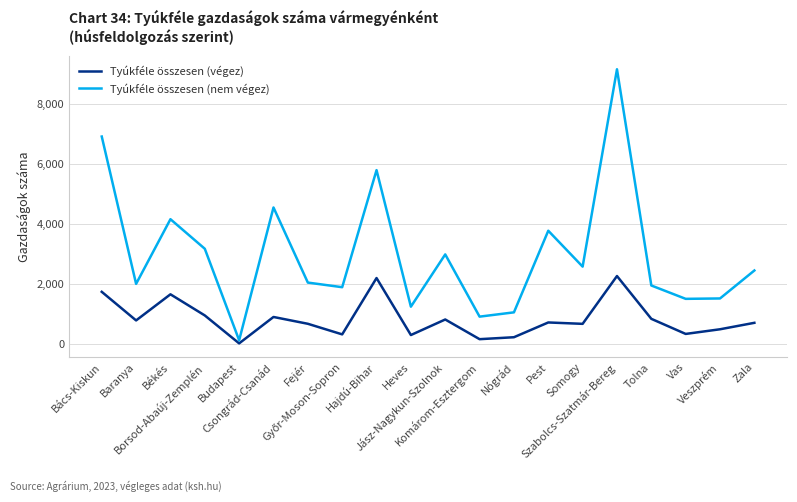

Is it true that Tyúkféle összesen (nem végez) equals 4536 at Csongrád-Csanád?

True